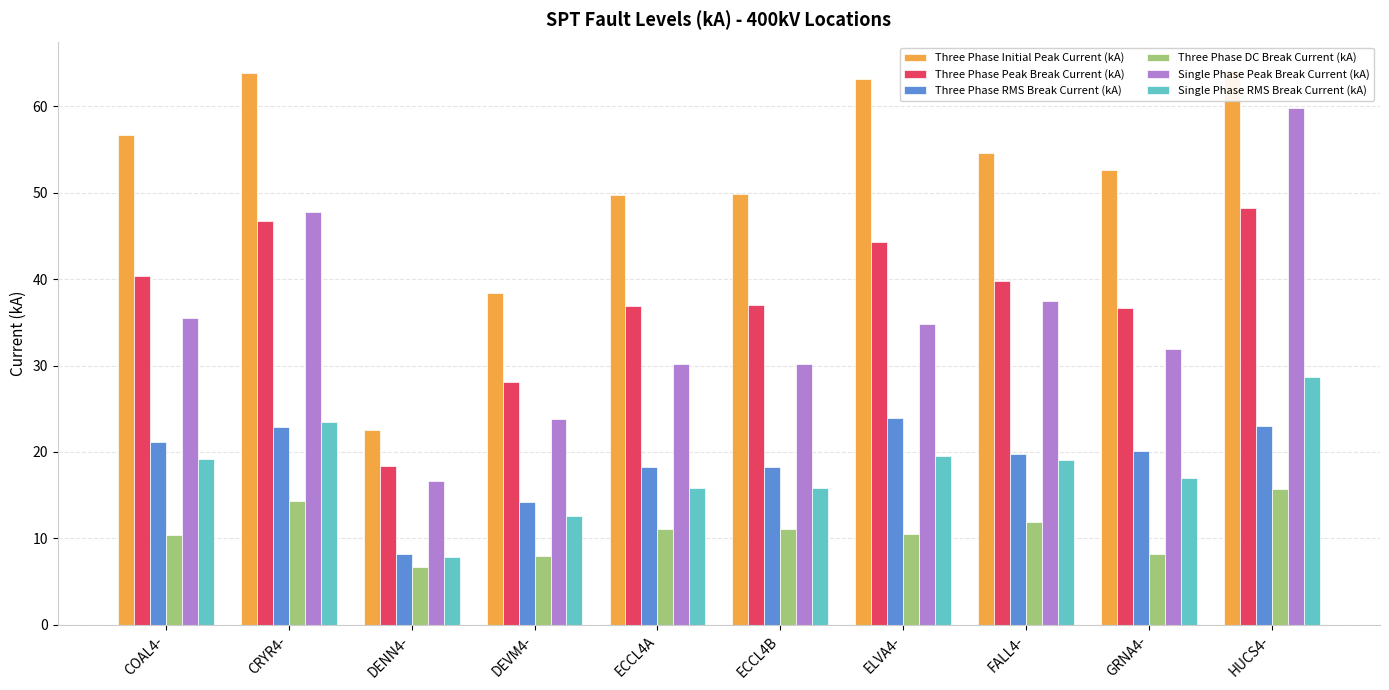

At which label does Three Phase Initial Peak Current (kA) reach its peak?

HUCS4-